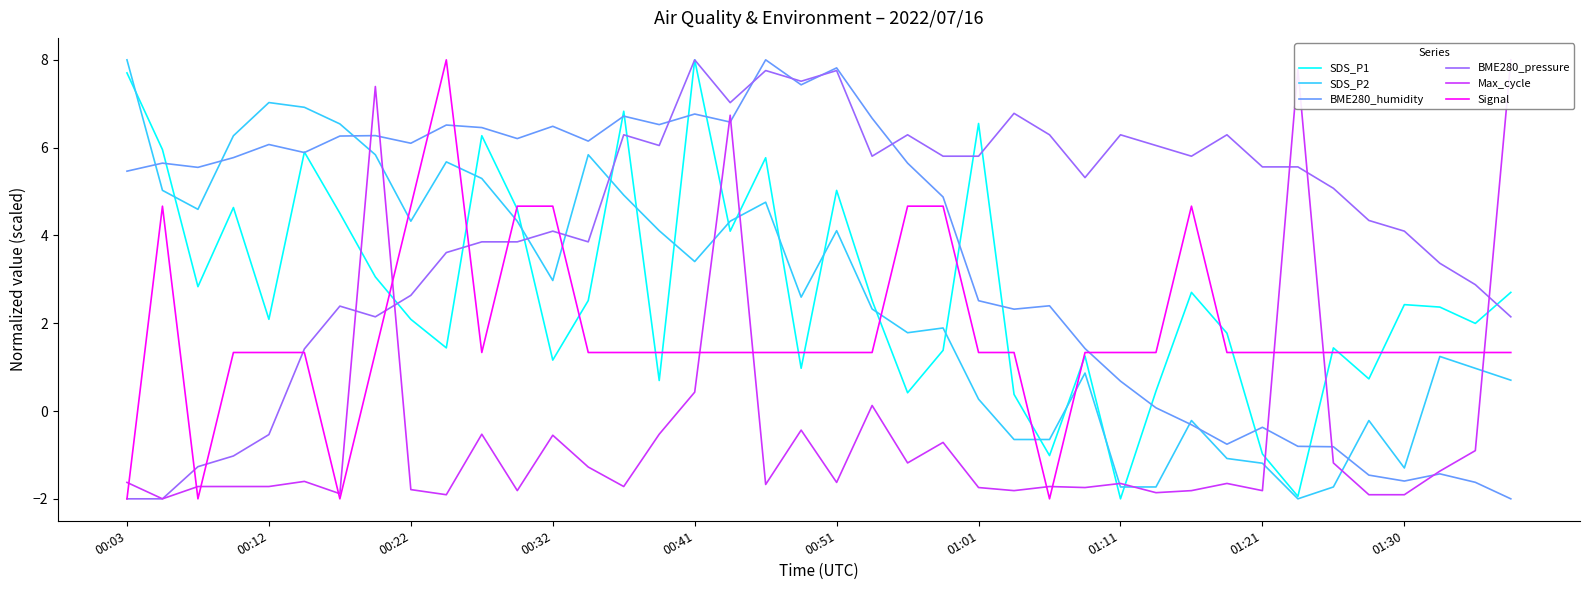

The value of SDS_P1 at 00:41 is 3.0. True or false?

False